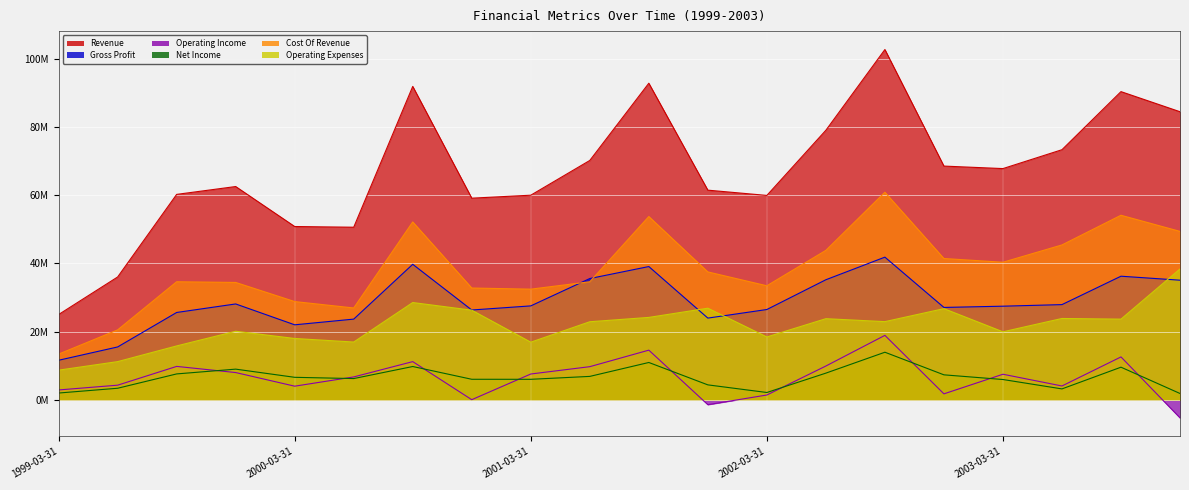

What is the label of the 15th point from the right?

2000-06-30